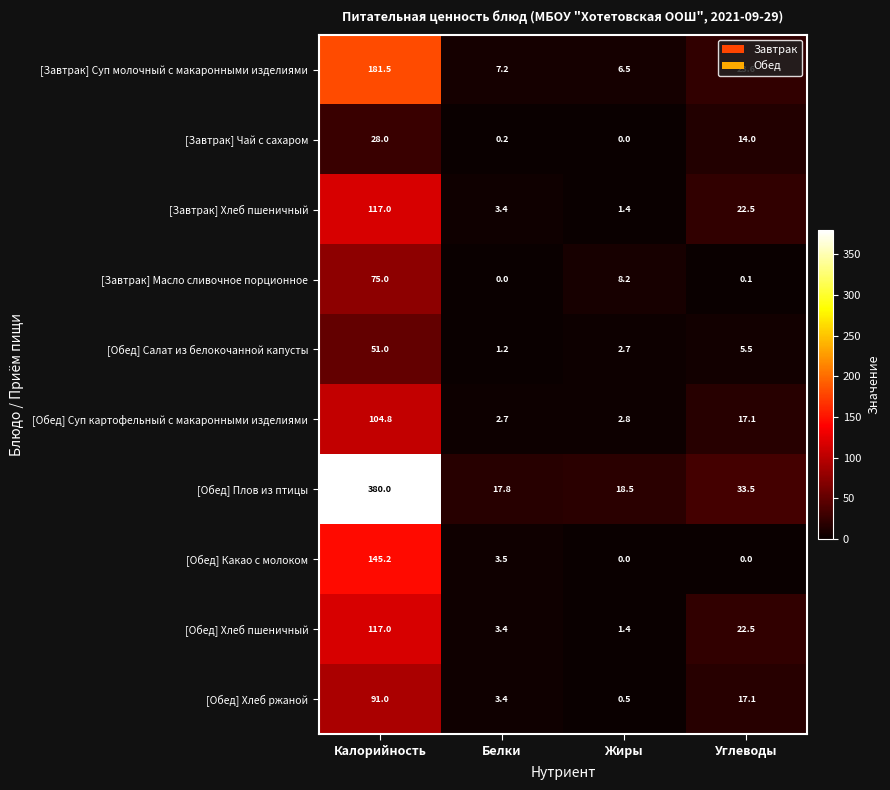

What is the difference between the second highest and minimum values in the [Обед] Суп картофельный с макаронными изделиями series?

14.4